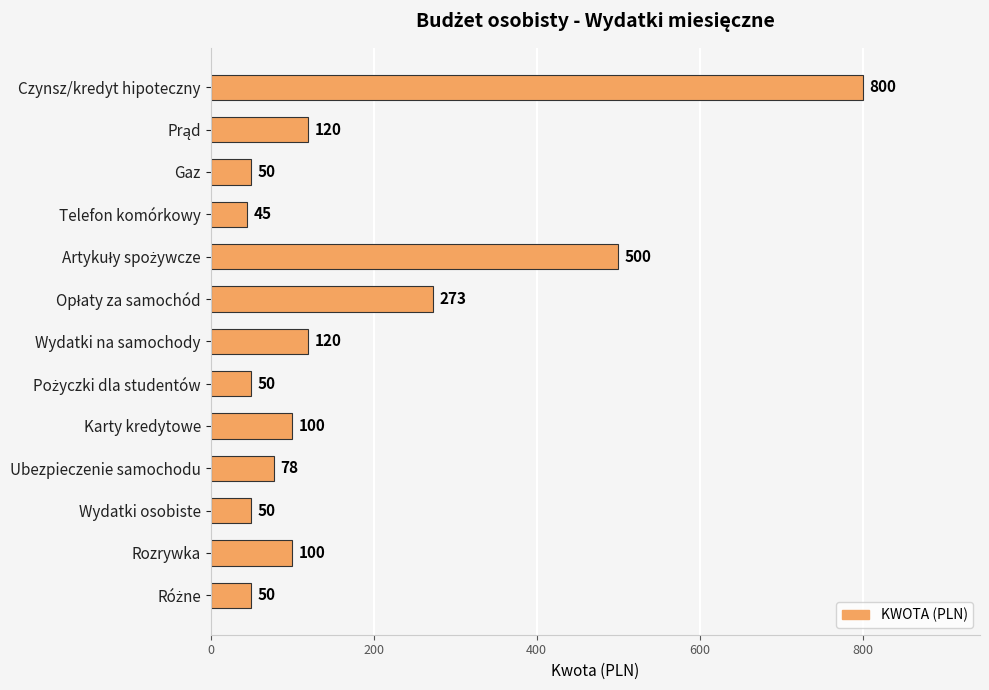

What is the average value?

180